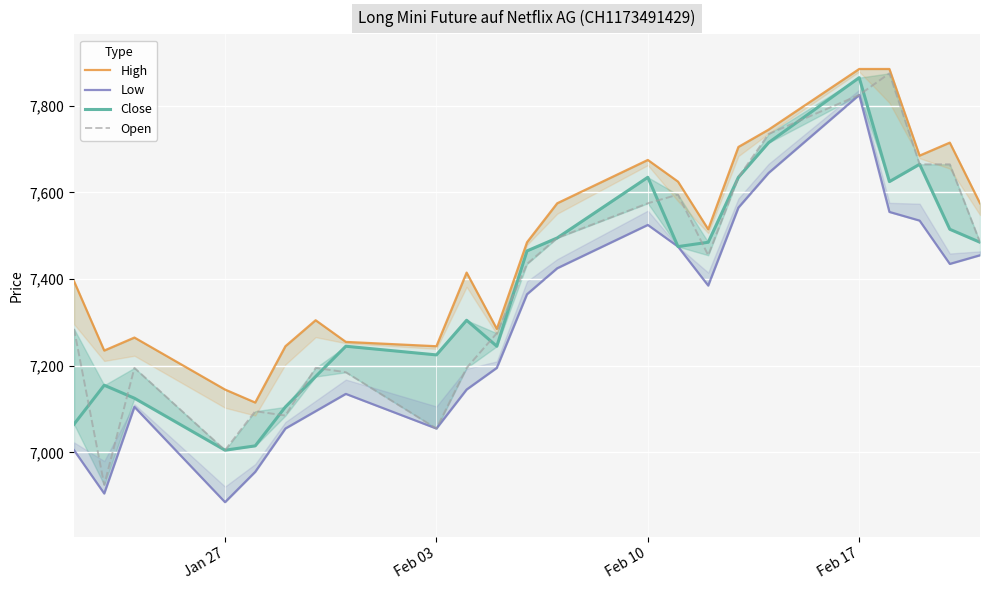

True or false: Close and Open intersect in this chart.

True